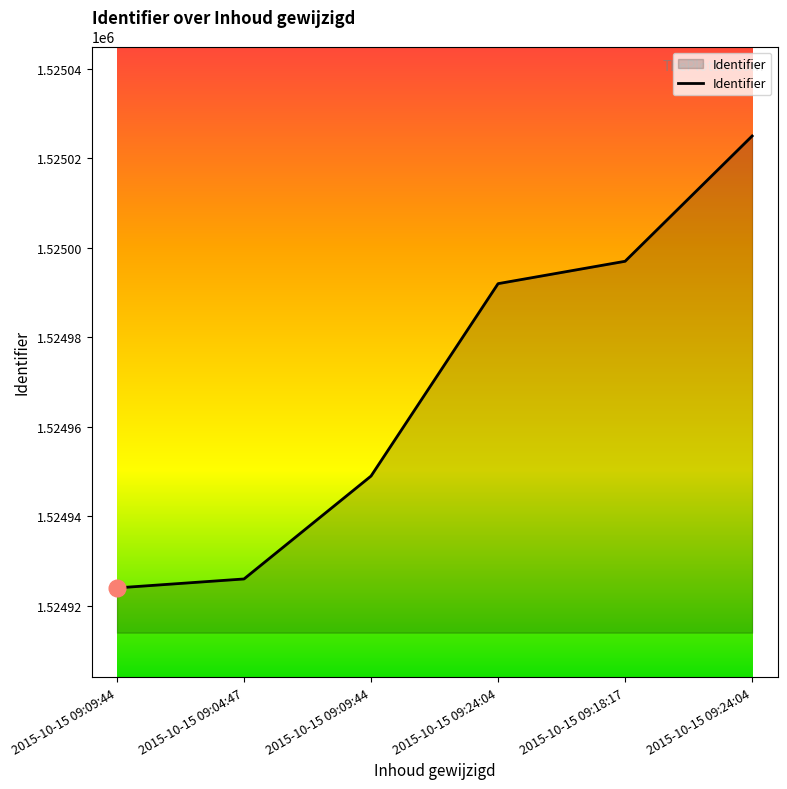

Does the chart have visible grid lines?

No